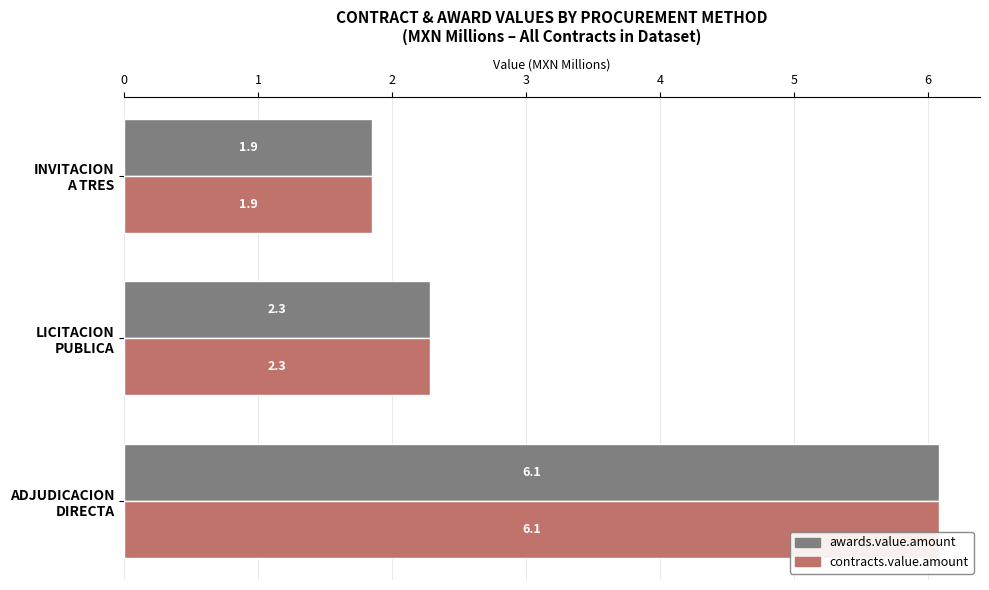

What are all the series names shown in the legend?

awards.value.amount, contracts.value.amount